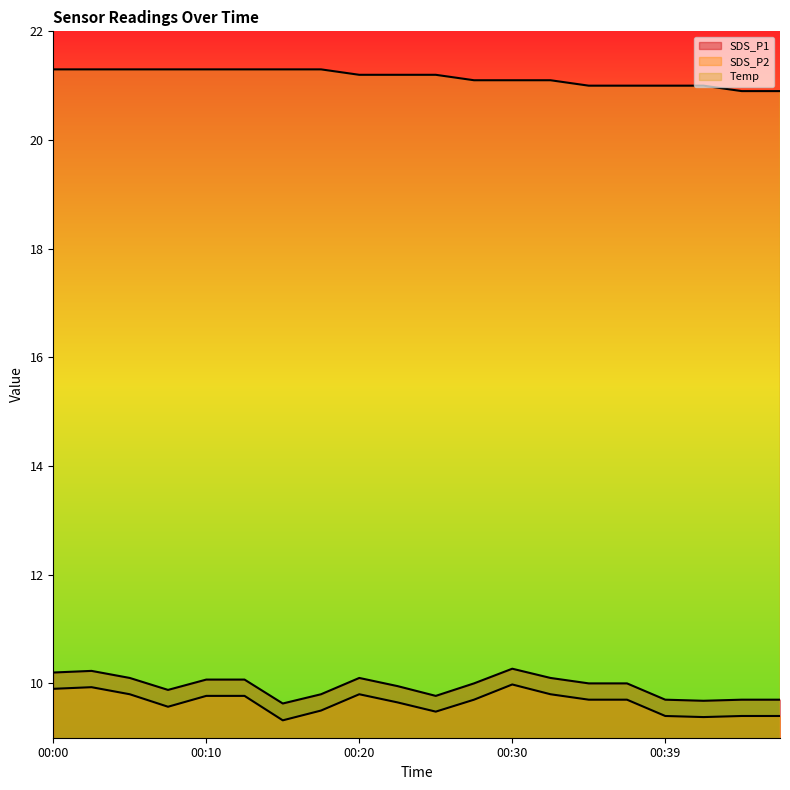

True or false: SDS_P1 has a value of 9.8 at 00:17.

True